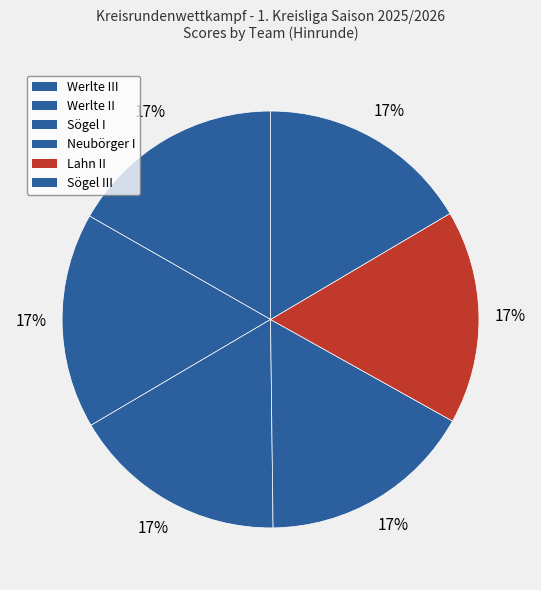

What is the ratio of the value at Neubörger I to the value at Sögel III?

1.0